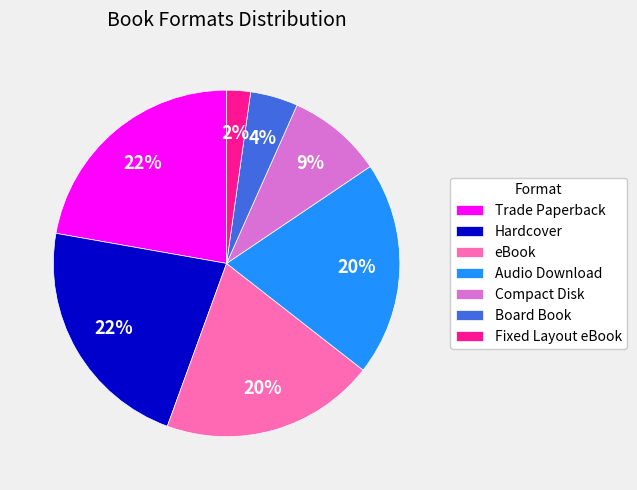

Count the number of slices in the pie.

7